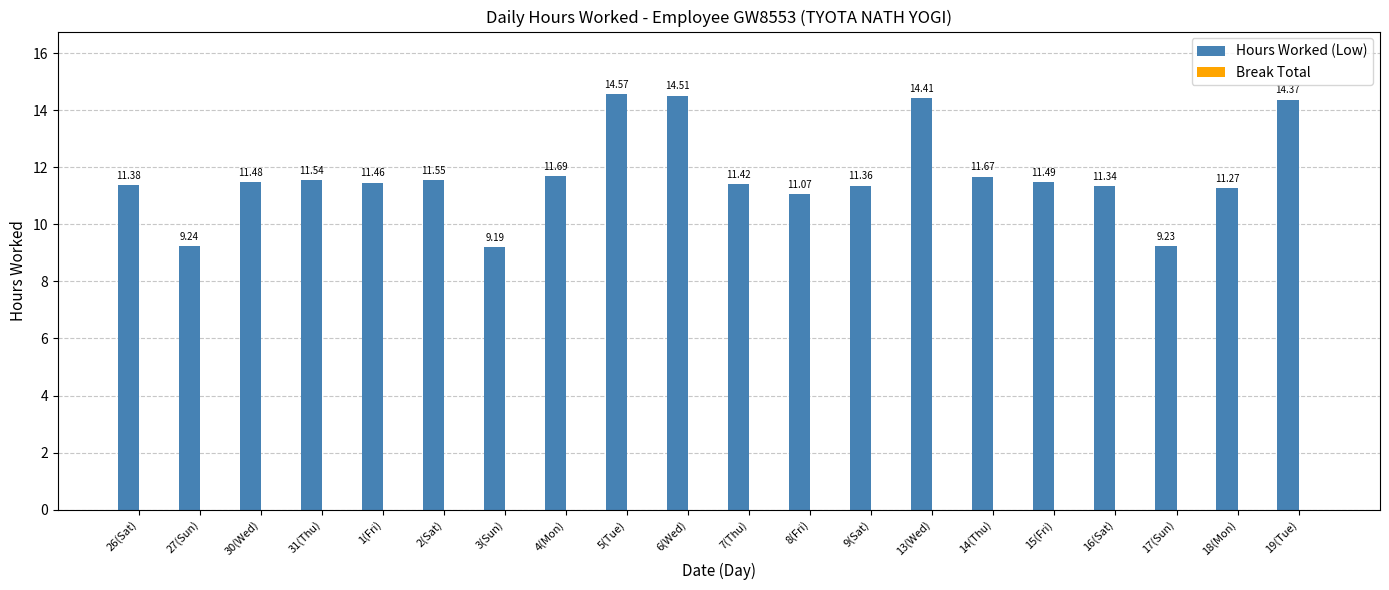

What is the average value?

11.7